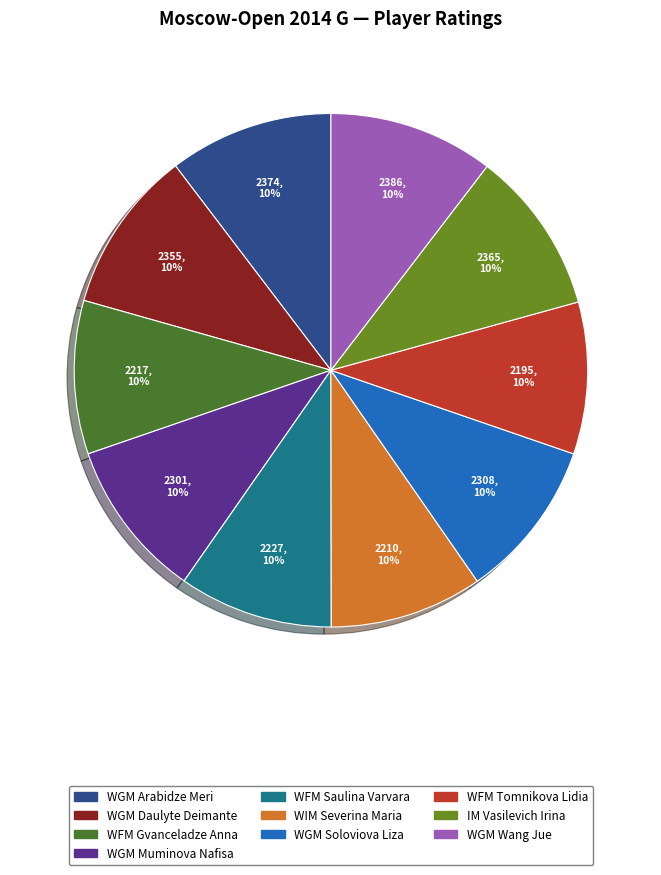

Is the sum of WGM Muminova Nafisa and WIM Severina Maria greater than half?

No